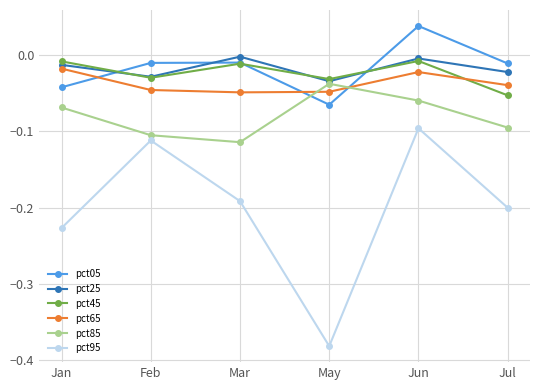

What is the difference between the highest and lowest values at Jan?

0.2